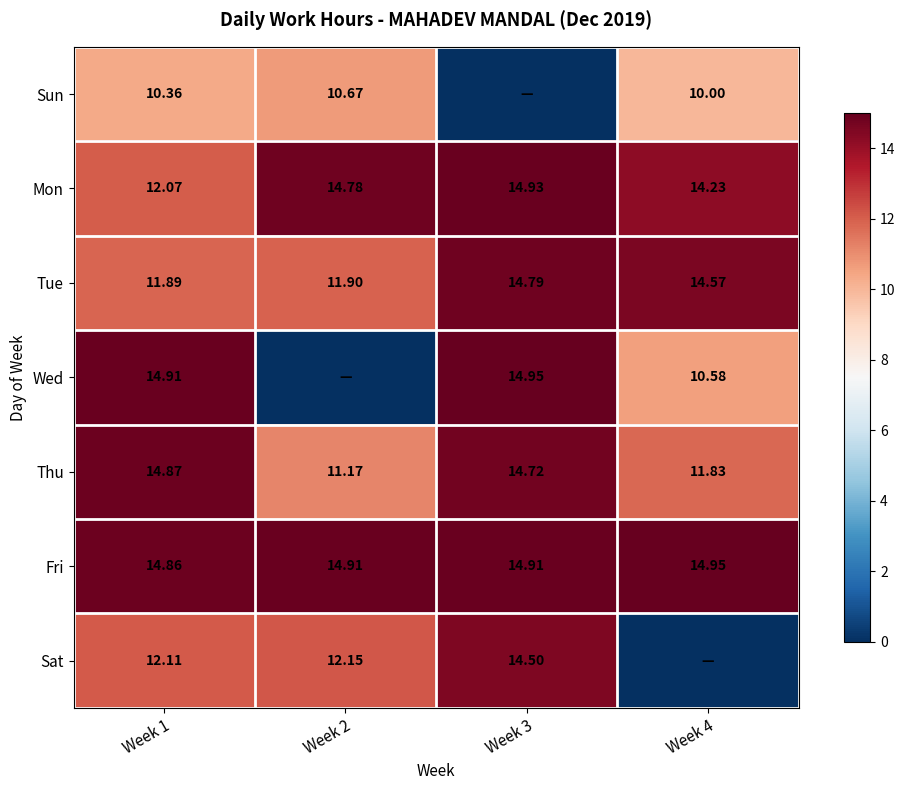

What is the total value across all series at Week 1?

91.1